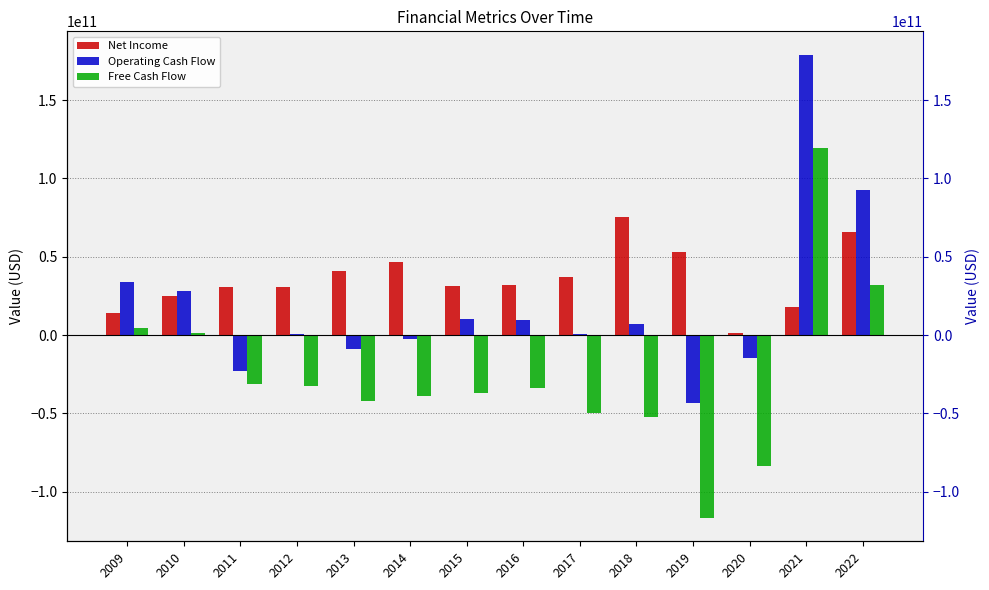

Rank the series at 2020 from highest to lowest value.

Net Income, Operating Cash Flow, Free Cash Flow